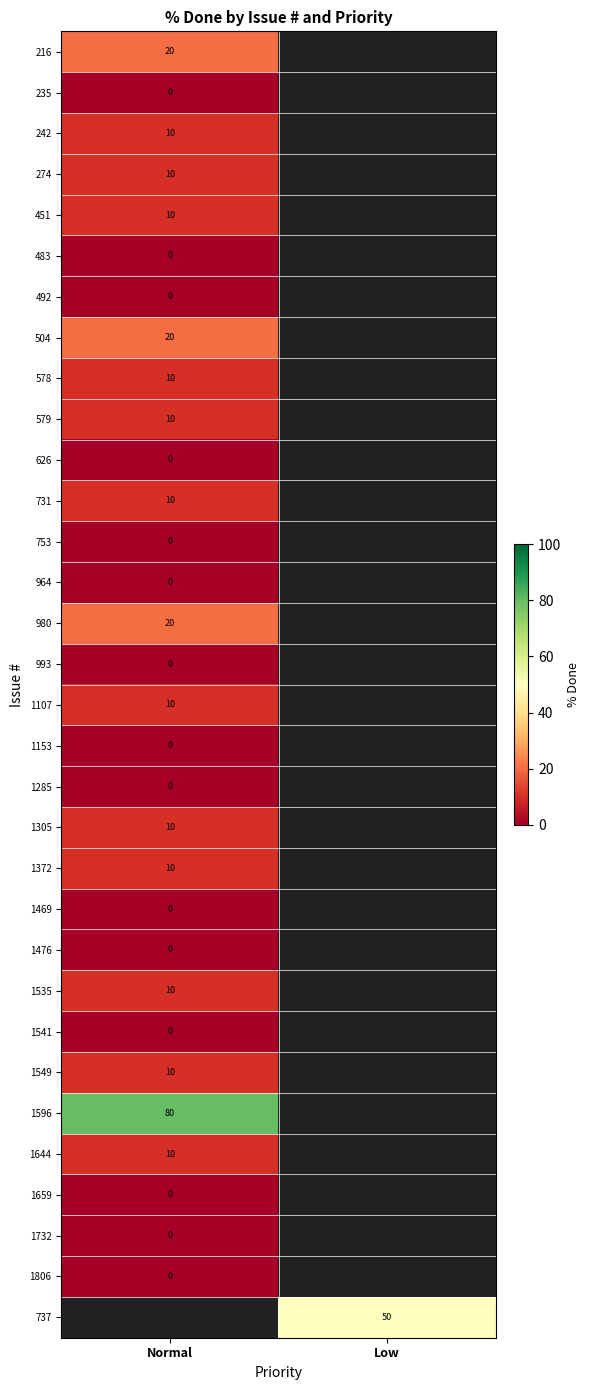

How many categories are shown in the chart?

2